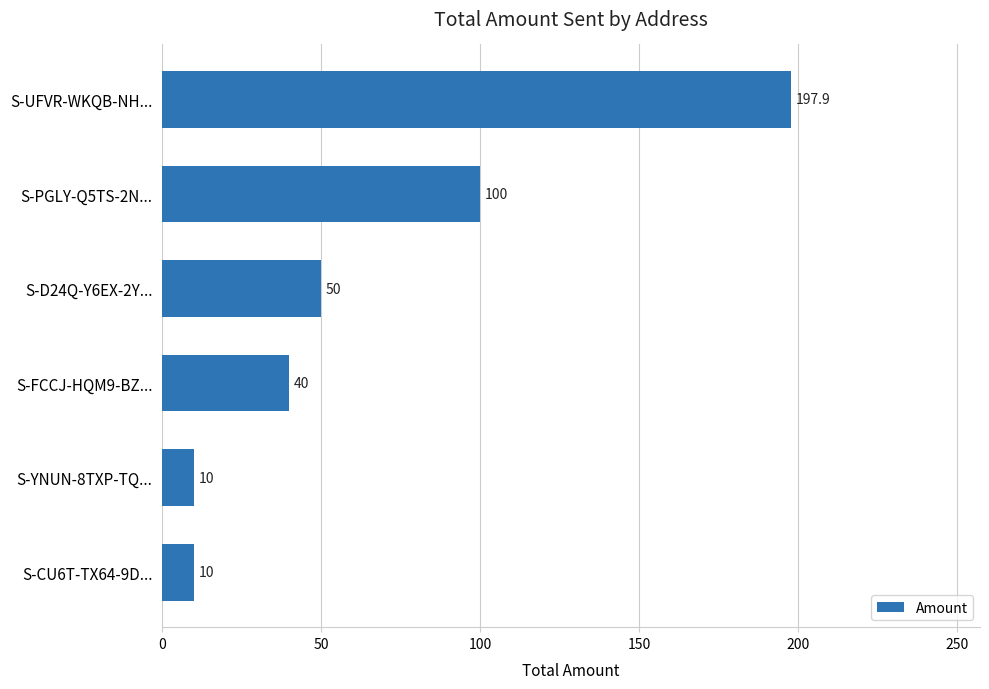

What is the average value?

68.0